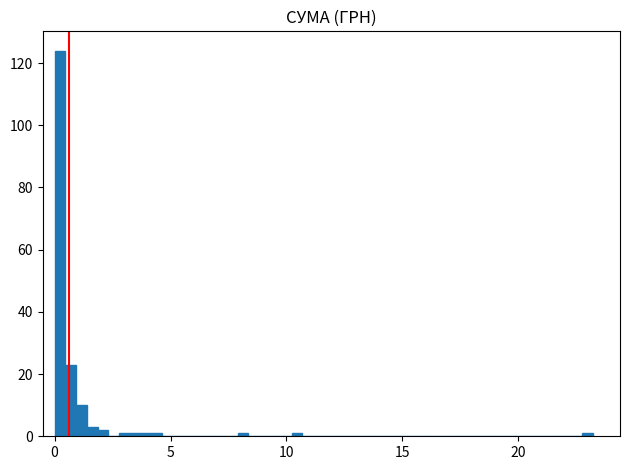

Read against the x-axis, roughly where is the centre of the tallest bar?

0.0